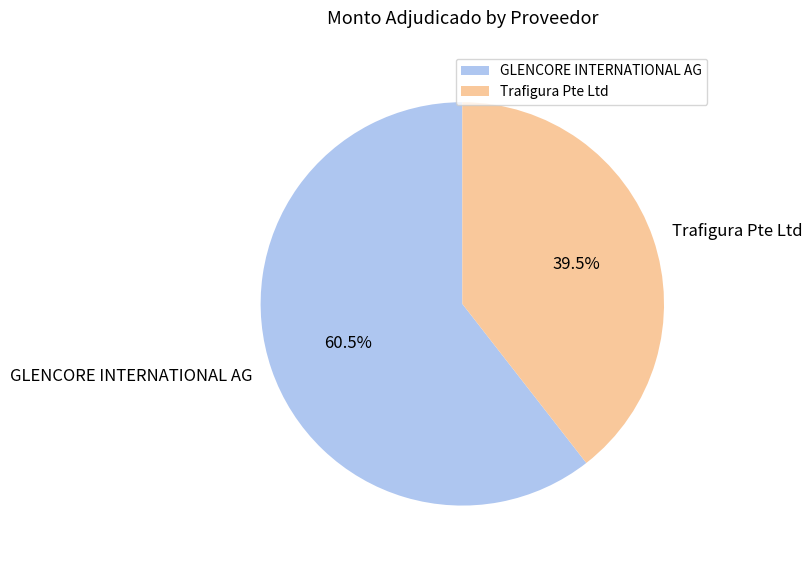

Does Trafigura Pte Ltd account for over 50% of the chart?

No